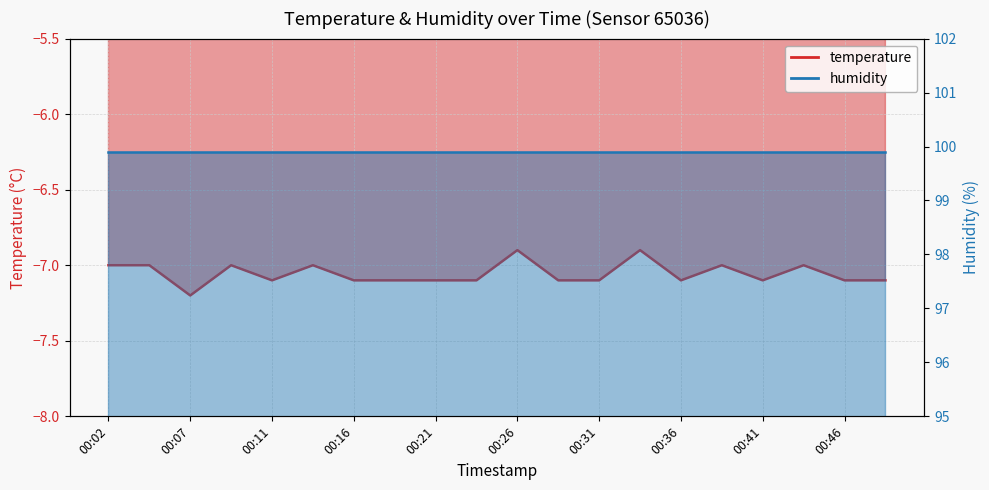

The chart shows a value of -7.0 at 00:04. True or false?

True